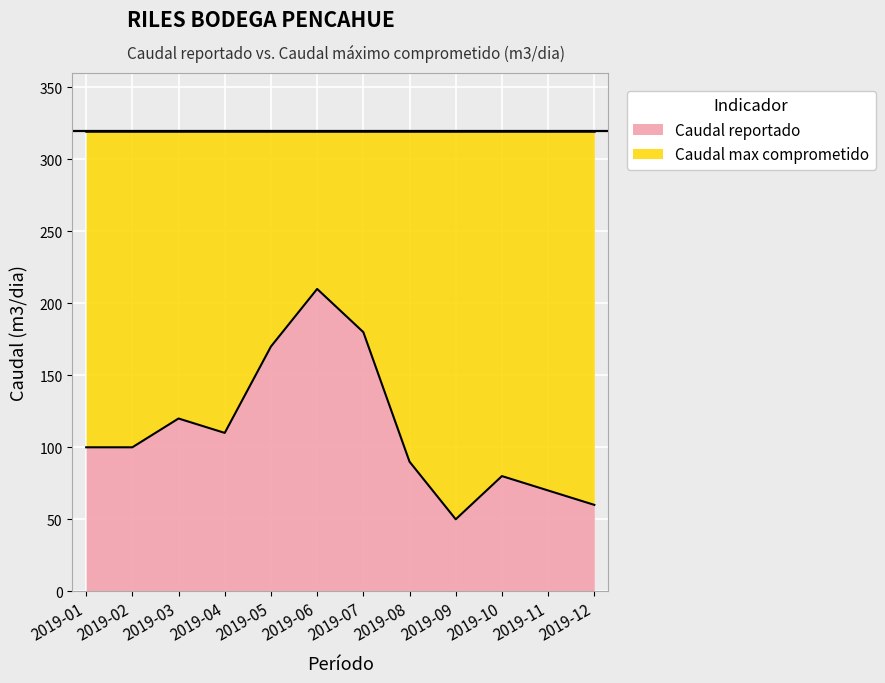

What is the ratio of the value at 2019-10 to the value at 2019-05?

0.5